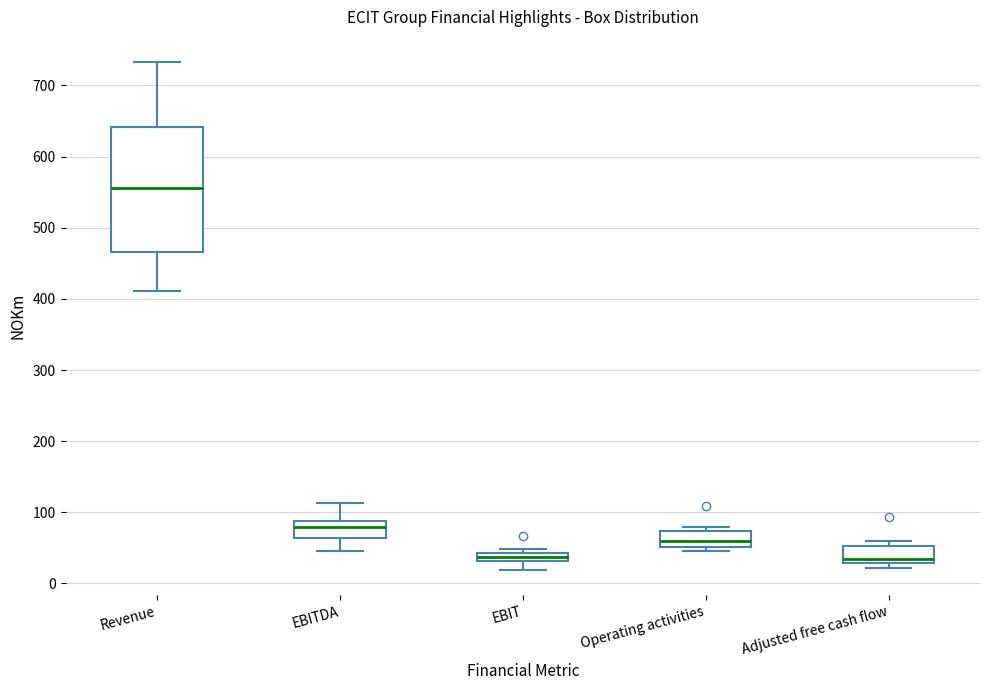

Where is the upper edge of the box for EBIT on the y-axis? The values are not printed on the chart, so give them approximately, as read against the axis.

40